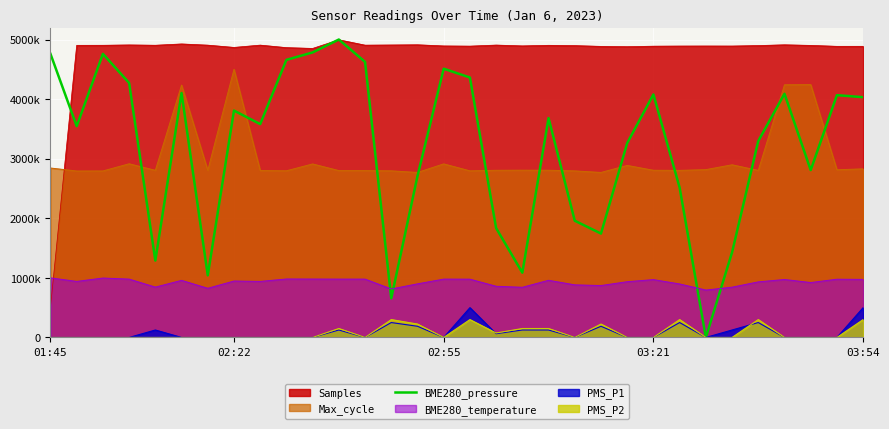

Reading left to right, what are all the values shown in this chart?

4759000.3	3546248.7	4759388.0	4271186.0	1290931.2	4101904.7	1042565.8	3807148.6	3580234.2	4658465.4	4783164.9	5000000.0	4624092.2	656966.4	2707595.7	4510247.3	4362417.0	1835344.9	1087018.3	3681156.8	1958881.5	1743597.0	3261959.5	4078515.5	2514537.5	0.0	1427390.0	3296332.7	4089370.2	2808518.3	4065980.9	4032124.7